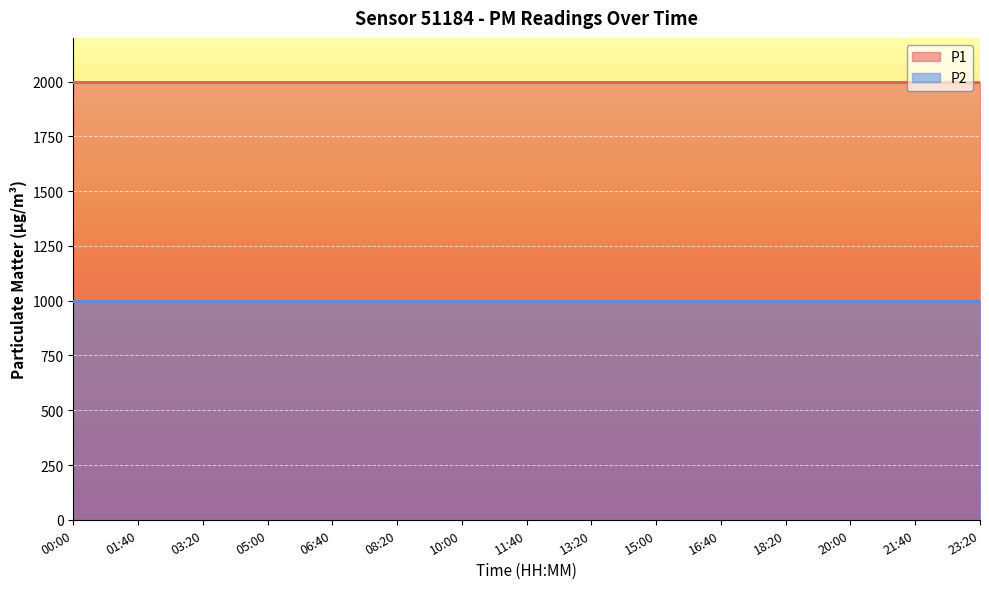

Reading left to right, extract all data points from this chart.

P1: 00:00=1999.9	01:40=1999.9	03:20=1999.9	05:00=1999.9	06:40=1999.9	08:20=1999.9	10:00=1999.9	11:40=1999.9	13:20=1999.9	15:00=1999.9	16:40=1999.9	18:20=1999.9	20:00=1999.9	21:40=1999.9	23:20=1999.9
P2: 00:00=999.9	01:40=999.9	03:20=999.9	05:00=999.9	06:40=999.9	08:20=999.9	10:00=999.9	11:40=999.9	13:20=999.9	15:00=999.9	16:40=999.9	18:20=999.9	20:00=999.9	21:40=999.9	23:20=999.9